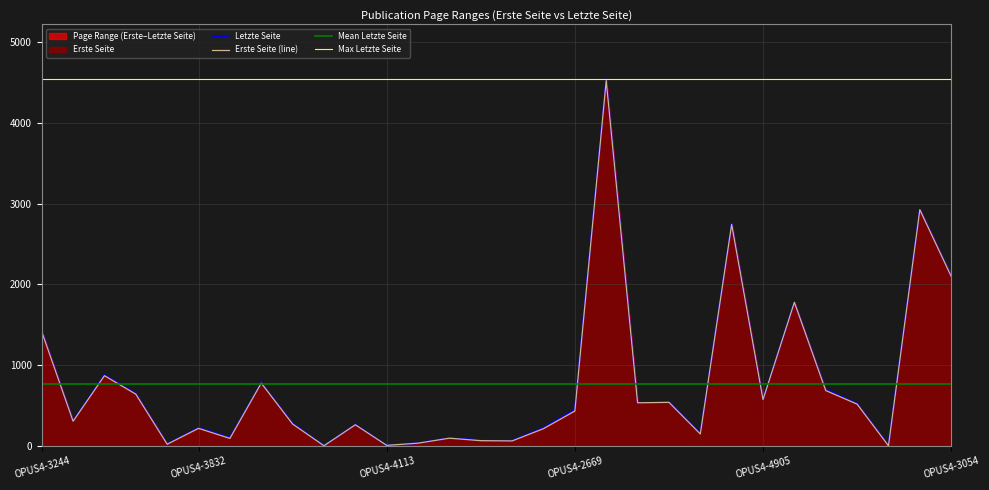

At which category does Erste Seite reach its first local valley?

OPUS4-3249